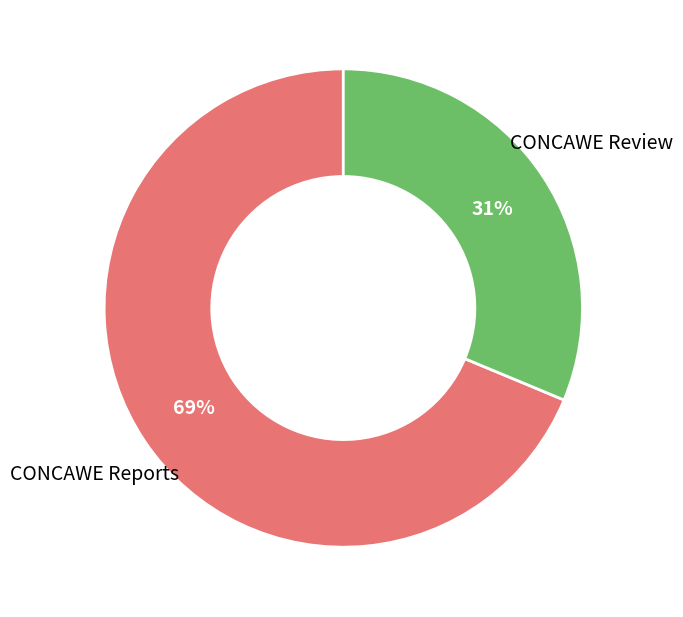

To the nearest percent, what is the average slice percentage?

50%